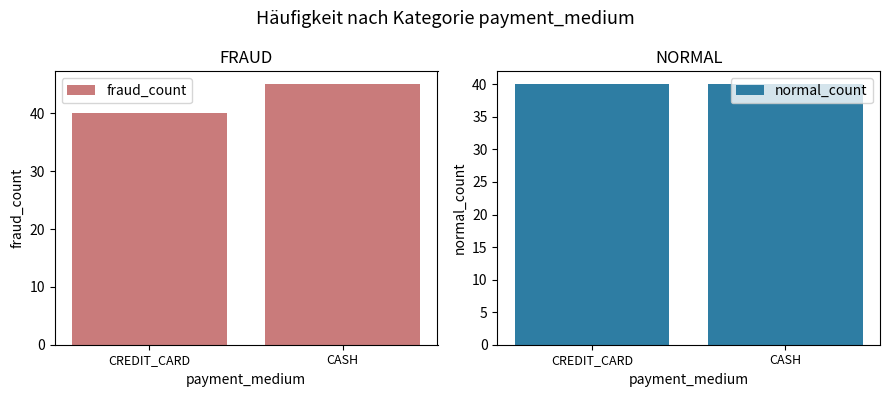

Where is normal_count nearest to the value 40?

CREDIT_CARD